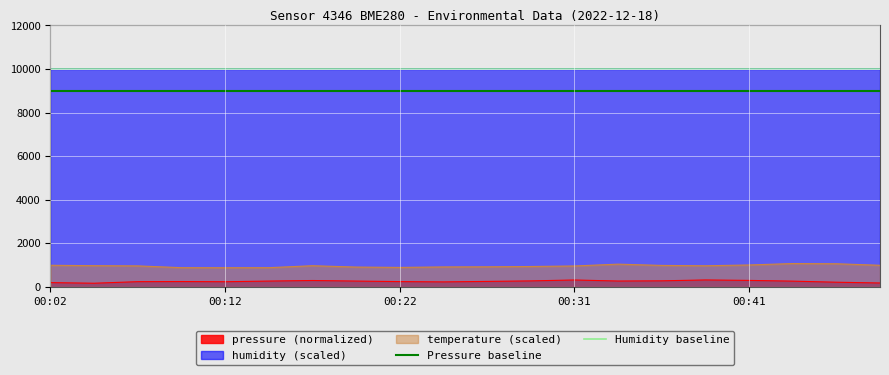

True or false: temperature (scaled) and pressure (normalized) cross at least once.

False